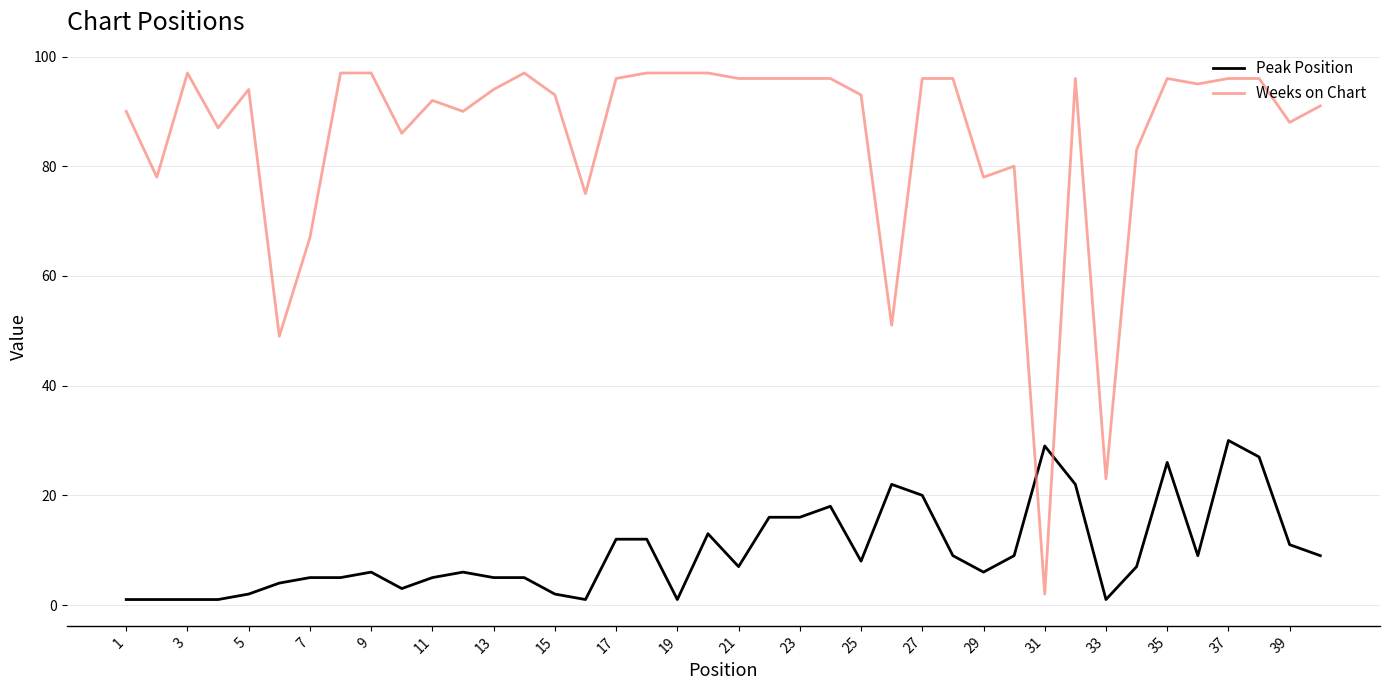

What is the difference between the maximum and minimum values in the Peak Position series?

29